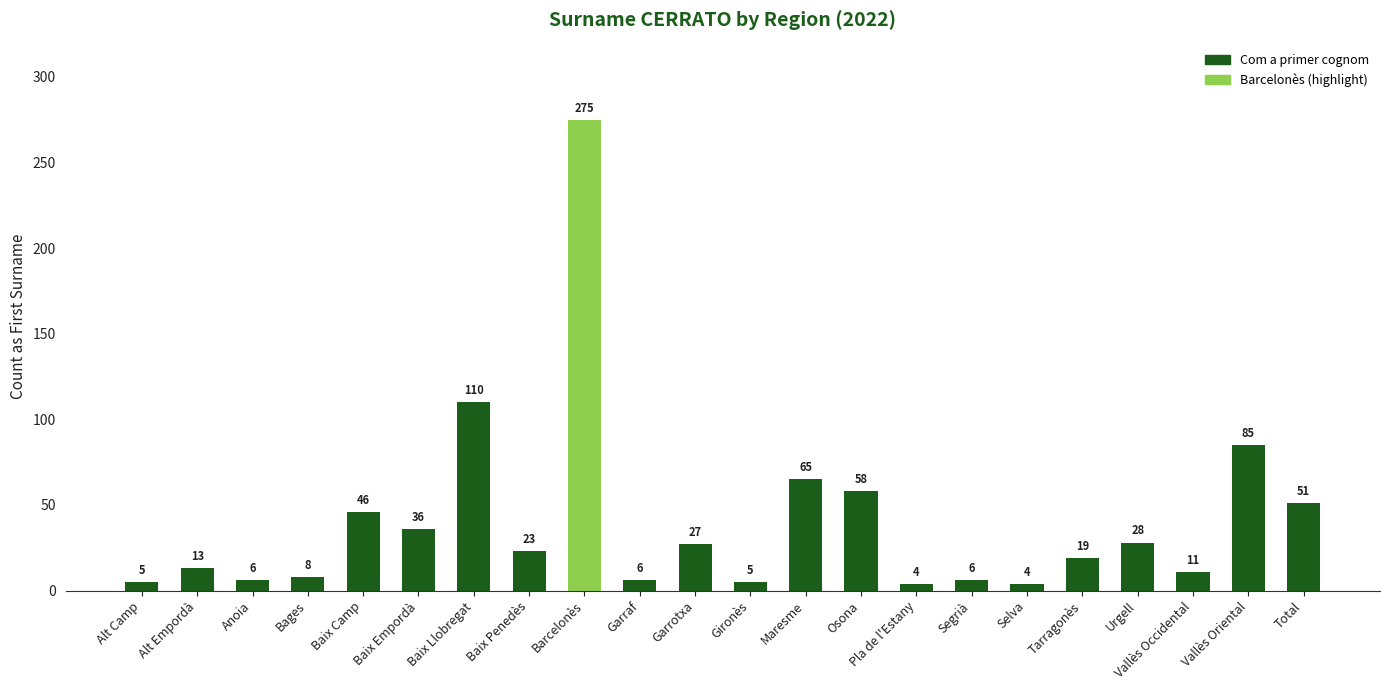

Reading left to right, list all the values displayed in this chart.

Alt Camp=5	Alt Empordà=13	Anoia=6	Bages=8	Baix Camp=46	Baix Empordà=36	Baix Llobregat=110	Baix Penedès=23	Barcelonès=275	Garraf=6	Garrotxa=27	Gironès=5	Maresme=65	Osona=58	Pla de l'Estany=4	Segrià=6	Selva=4	Tarragonès=19	Urgell=28	Vallès Occidental=11	Vallès Oriental=85	Total=51